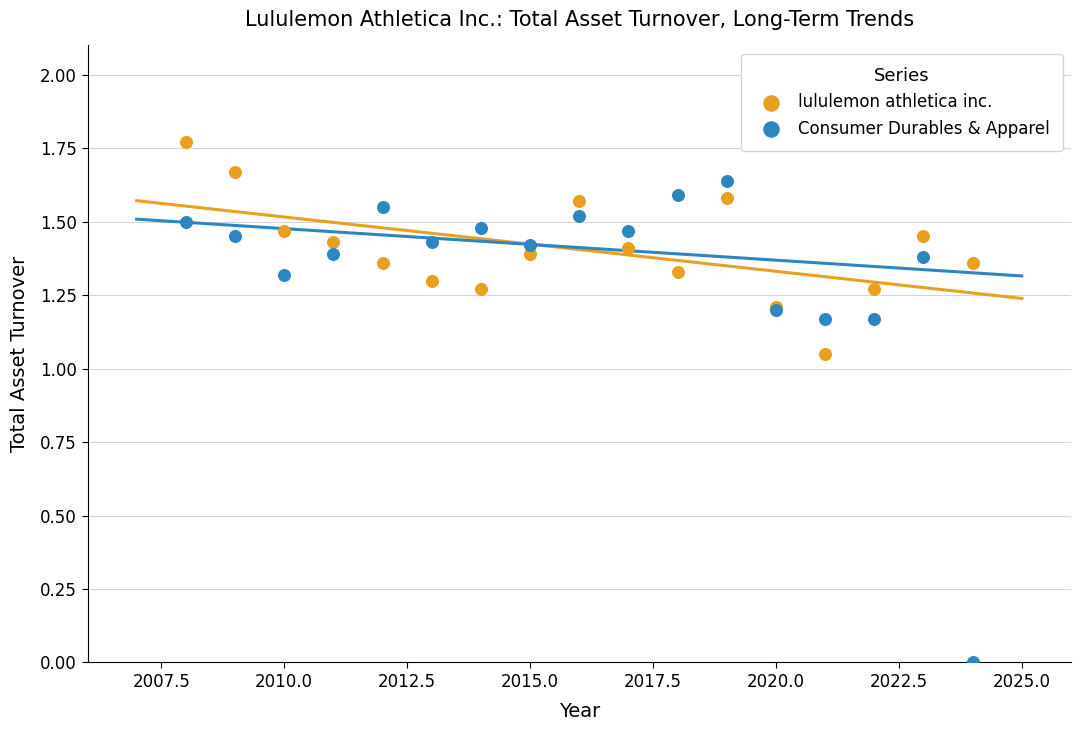

Which series has the largest Y range (max minus min)?

Consumer Durables & Apparel